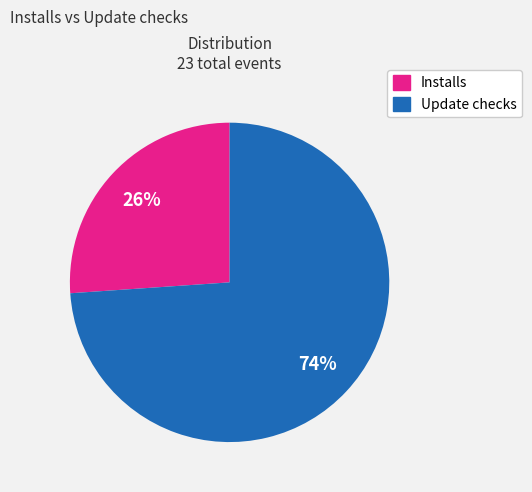

Count the number of slices in the pie.

2